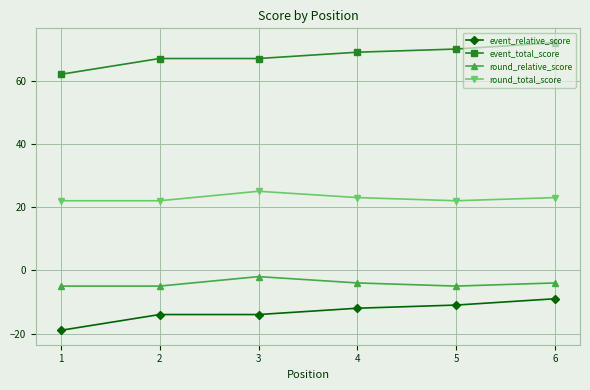

What is the difference between the highest and lowest values at 1?

81